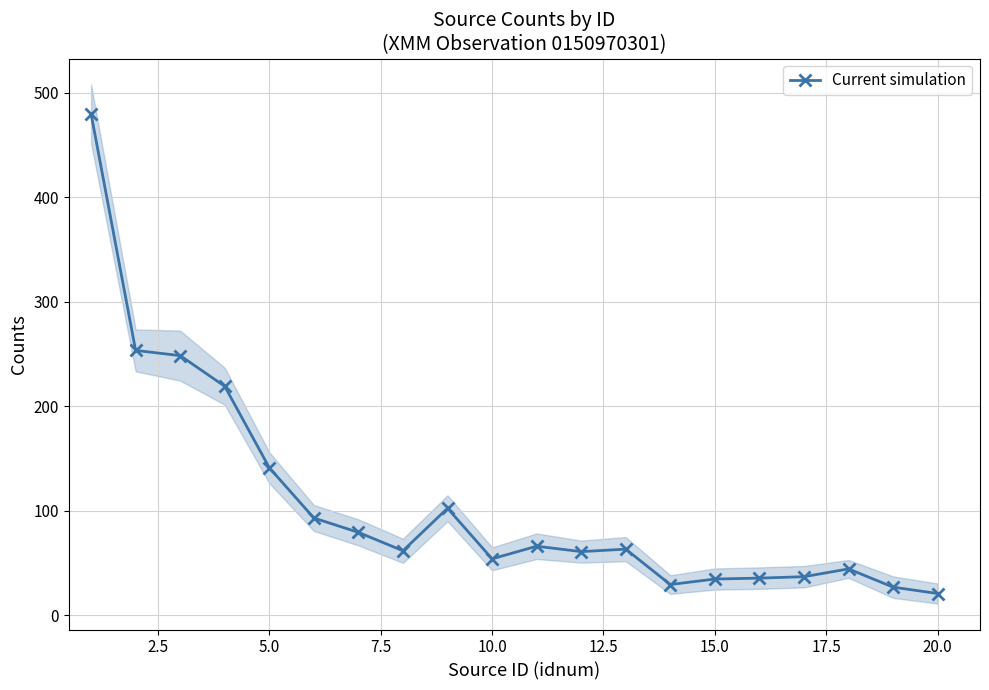

What is the average value?

107.6